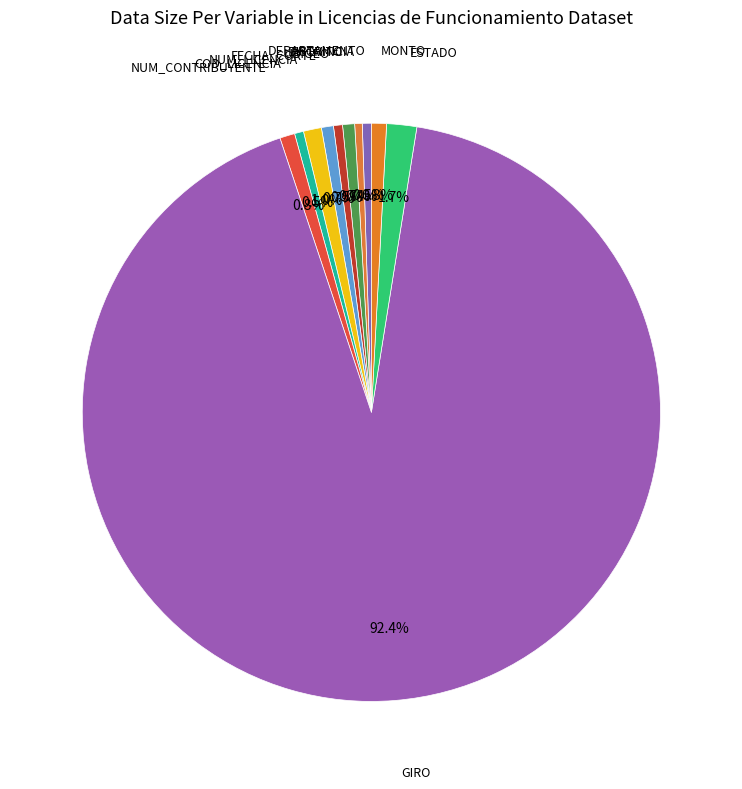

Which slice represents more than half of the pie?

GIRO